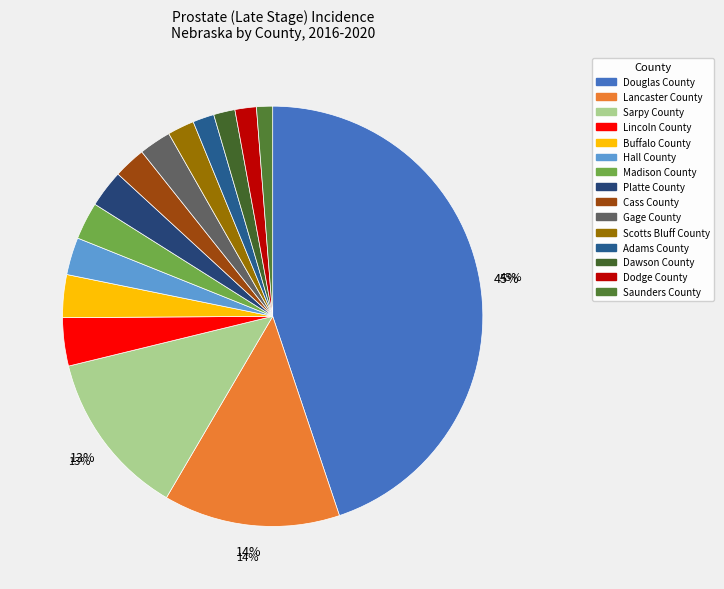

To the nearest percent, what portion does Sarpy County represent?

13%